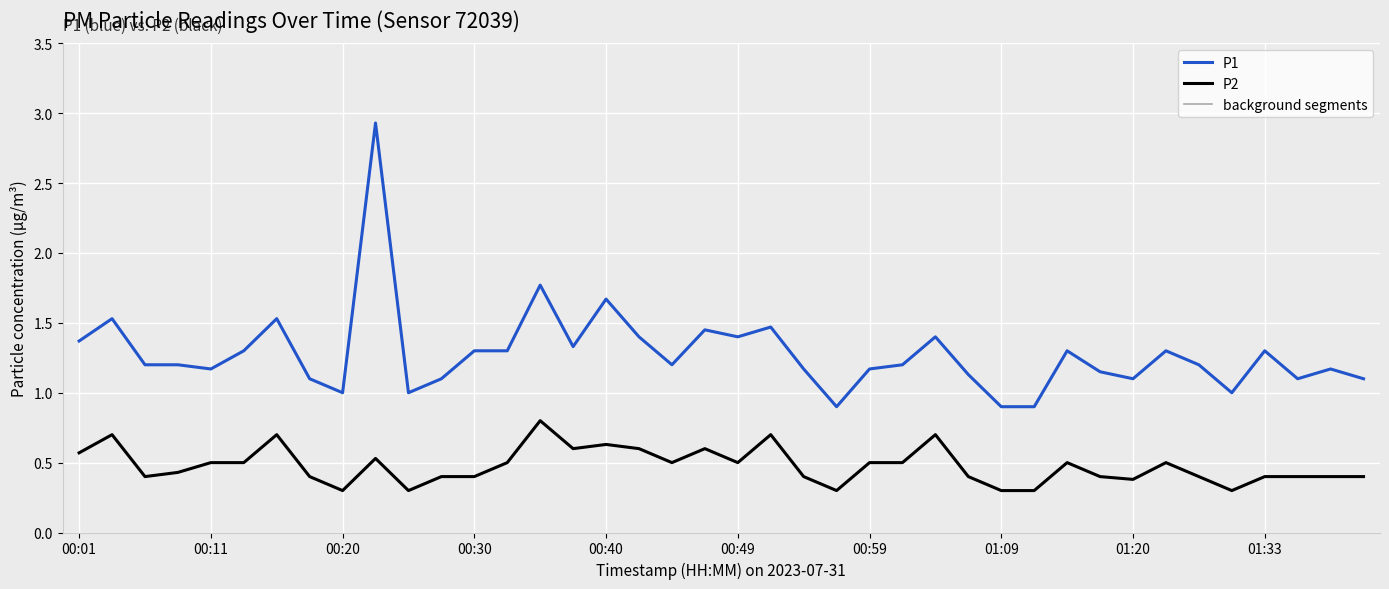

Reading right to left, extract all data points from this chart.

P1: 01:40=1.1	01:38=1.2	01:35=1.1	01:33=1.3	01:30=1.0	01:28=1.2	01:22=1.3	01:20=1.1	01:17=1.1	01:15=1.3	01:12=0.9	01:09=0.9	01:07=1.1	01:04=1.4	01:02=1.2	00:59=1.2	00:57=0.9	00:54=1.2	00:52=1.5	00:49=1.4	00:47=1.4	00:45=1.2	00:42=1.4	00:40=1.7	00:37=1.3	00:35=1.8	00:33=1.3	00:30=1.3	00:28=1.1	00:25=1.0	00:23=2.9	00:20=1.0	00:18=1.1	00:16=1.5	00:13=1.3	00:11=1.2	00:08=1.2	00:06=1.2	00:03=1.5	00:01=1.4
P2: 01:40=0.4	01:38=0.4	01:35=0.4	01:33=0.4	01:30=0.3	01:28=0.4	01:22=0.5	01:20=0.4	01:17=0.4	01:15=0.5	01:12=0.3	01:09=0.3	01:07=0.4	01:04=0.7	01:02=0.5	00:59=0.5	00:57=0.3	00:54=0.4	00:52=0.7	00:49=0.5	00:47=0.6	00:45=0.5	00:42=0.6	00:40=0.6	00:37=0.6	00:35=0.8	00:33=0.5	00:30=0.4	00:28=0.4	00:25=0.3	00:23=0.5	00:20=0.3	00:18=0.4	00:16=0.7	00:13=0.5	00:11=0.5	00:08=0.4	00:06=0.4	00:03=0.7	00:01=0.6